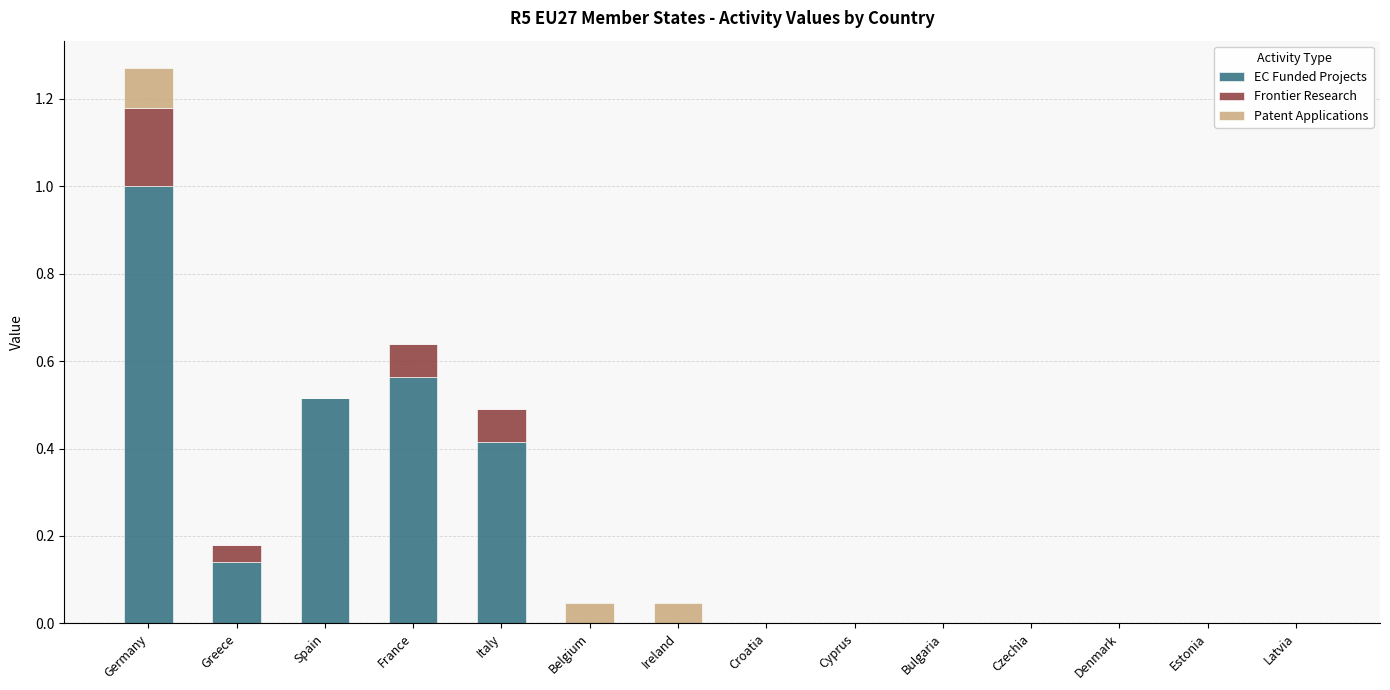

What is the sum of all EC Funded Projects values?

2.6